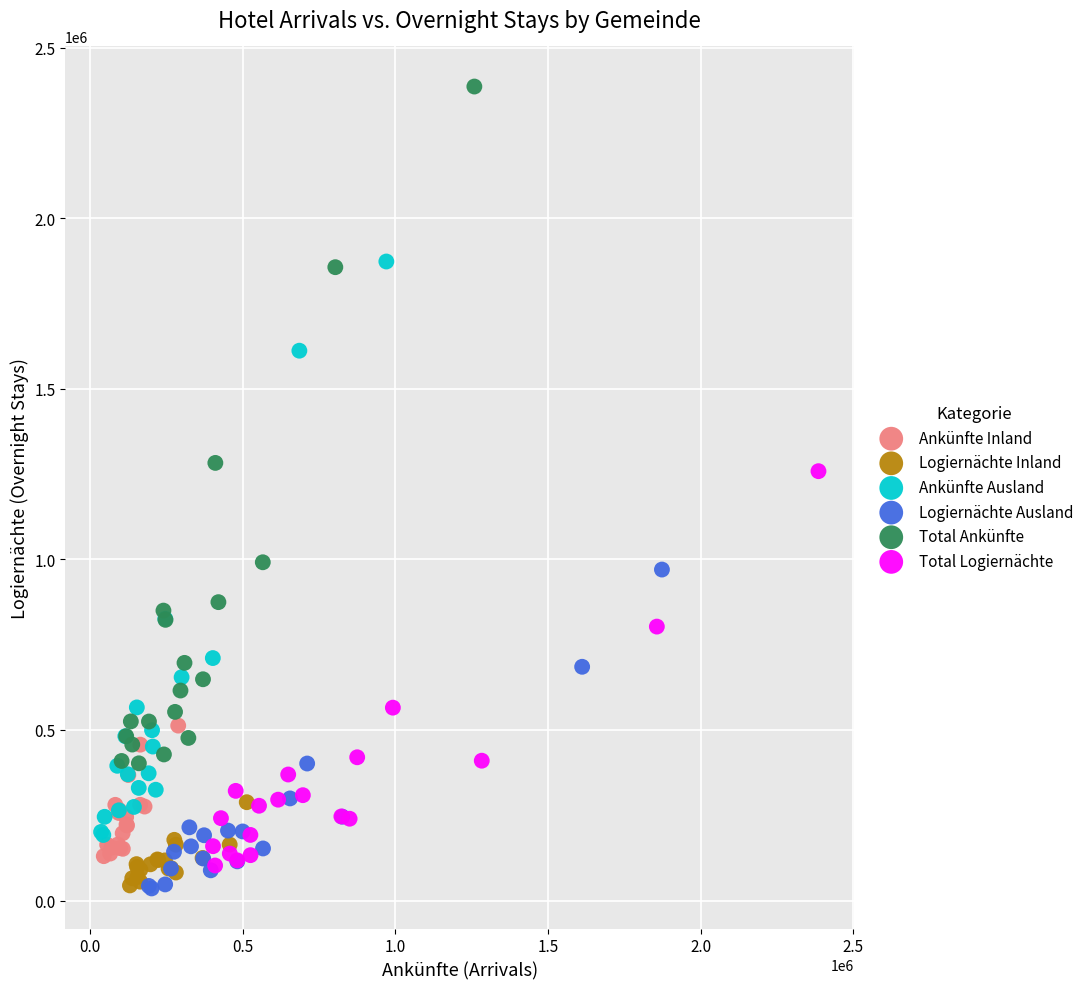

Which series has the largest Y range (max minus min)?

Total Ankünfte